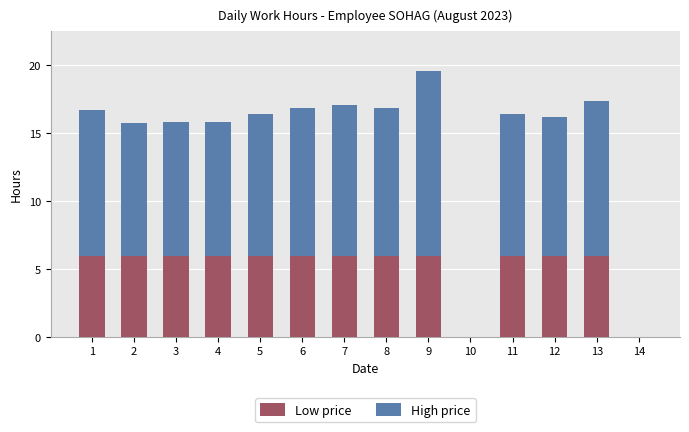

At which category is the sum across all series the highest?

9